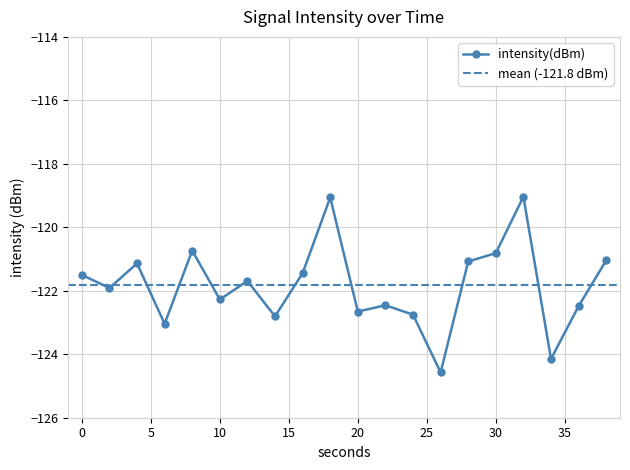

What is the sum of all values?

-2436.6